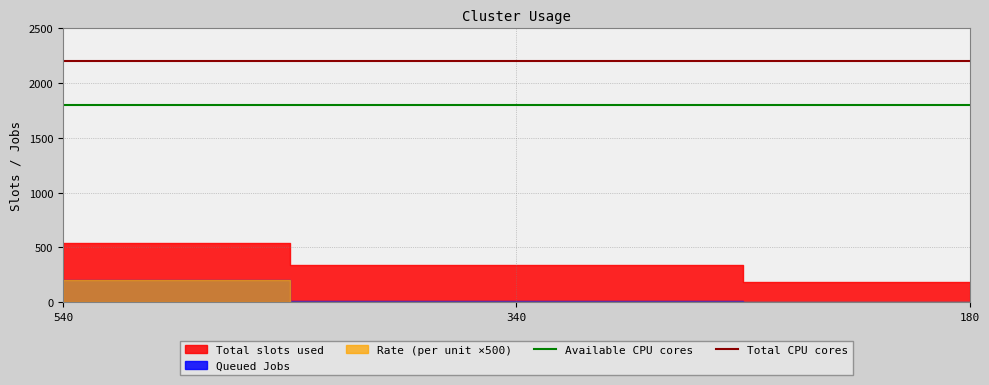

What is the sum of all Available CPU cores values?

3600